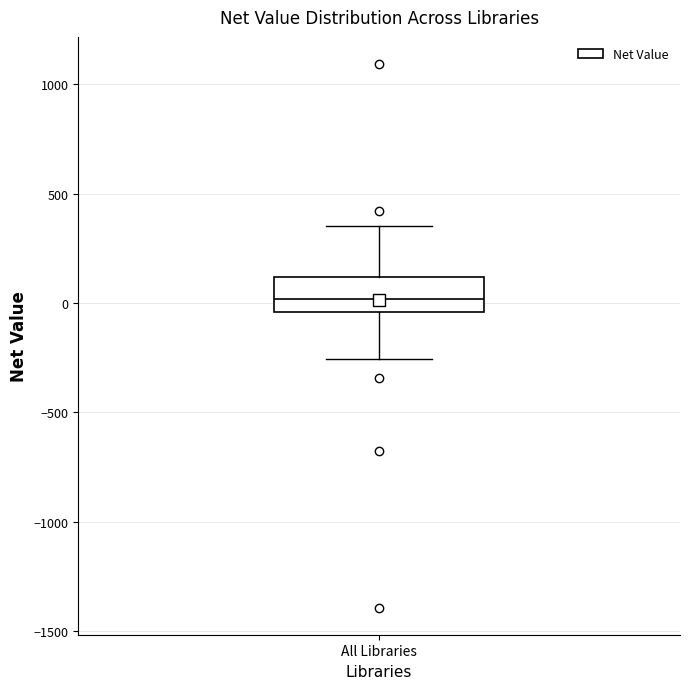

Where is the upper edge of the box for All Libraries on the y-axis? The values are not printed on the chart, so give them approximately, as read against the axis.

100